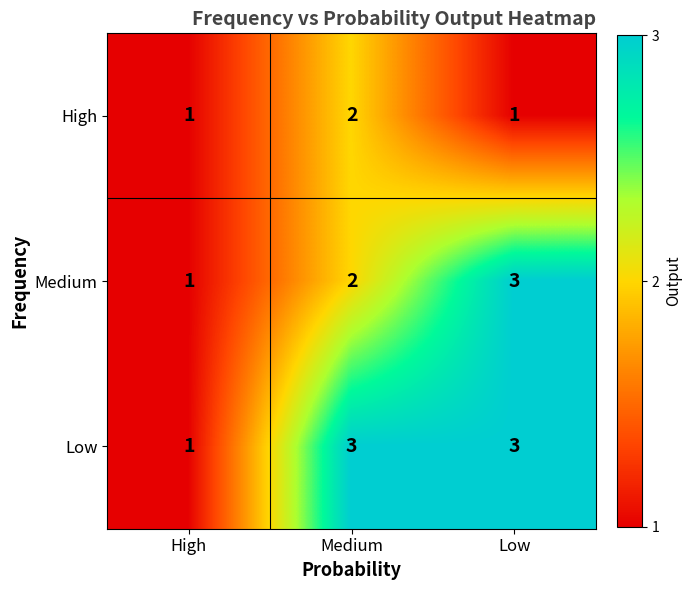

The Medium series shows 1 at High. True or false?

True